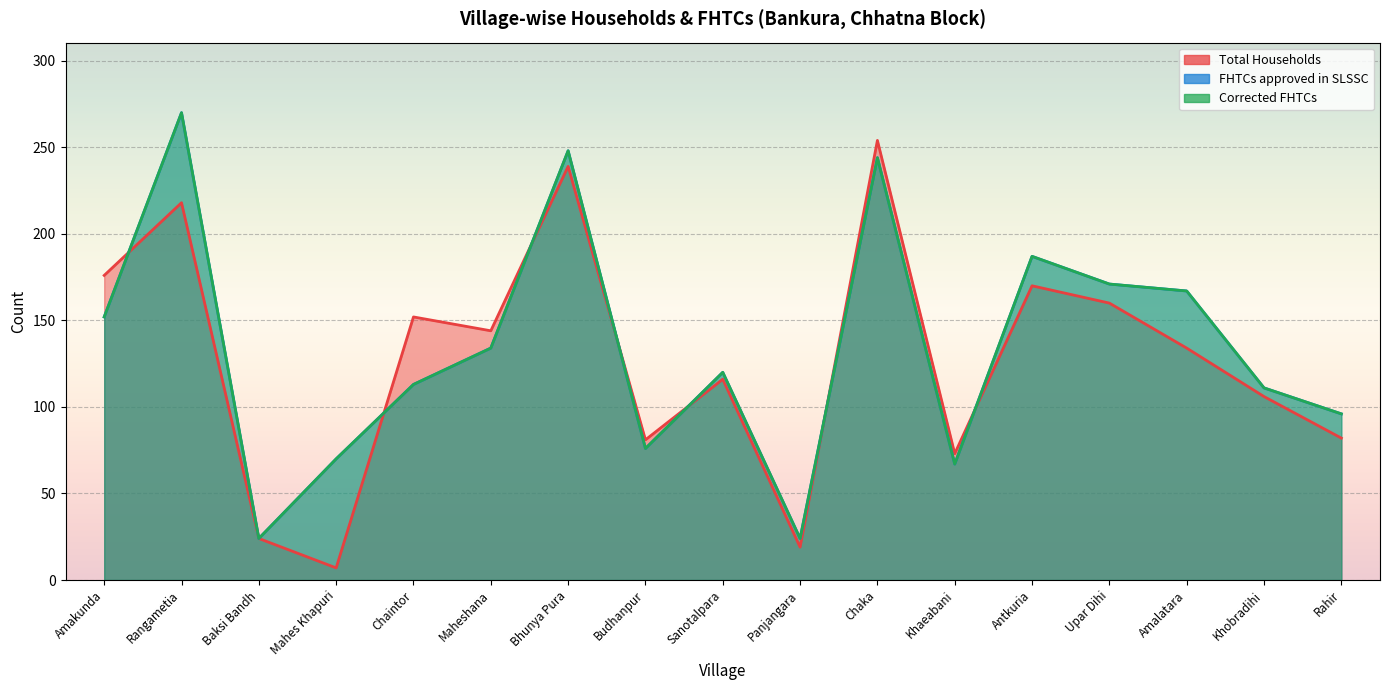

True or false: Total Households and Corrected FHTCs cross at least once.

True